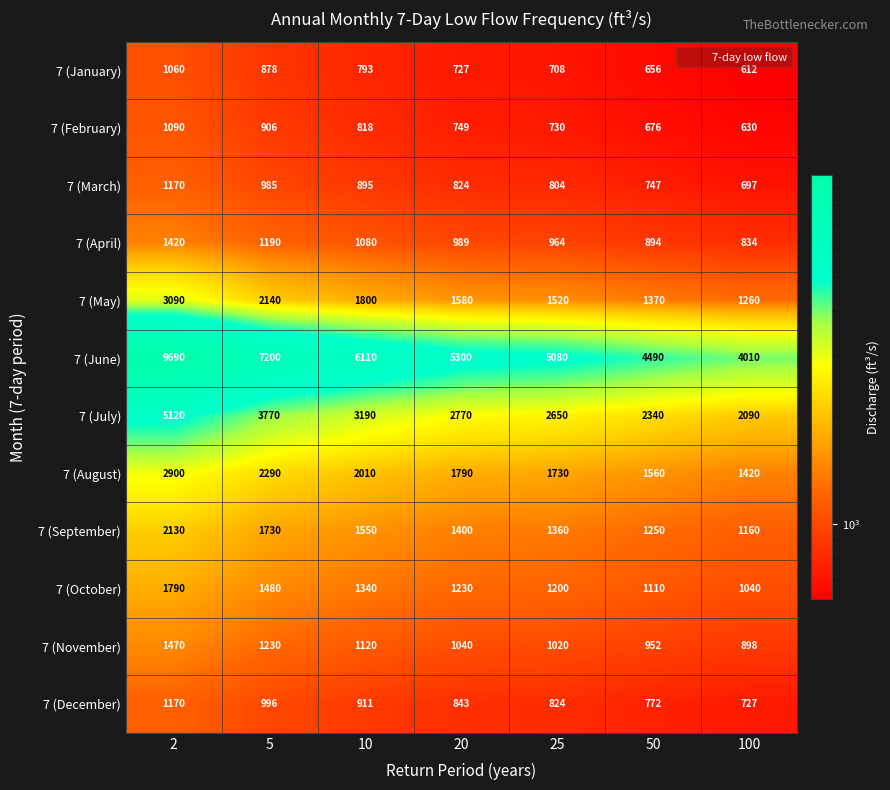

What is the greatest value displayed?

9690